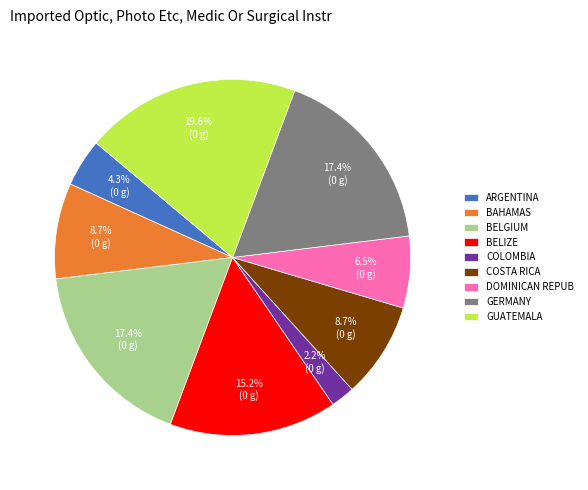

Is GERMANY the majority of the pie?

No